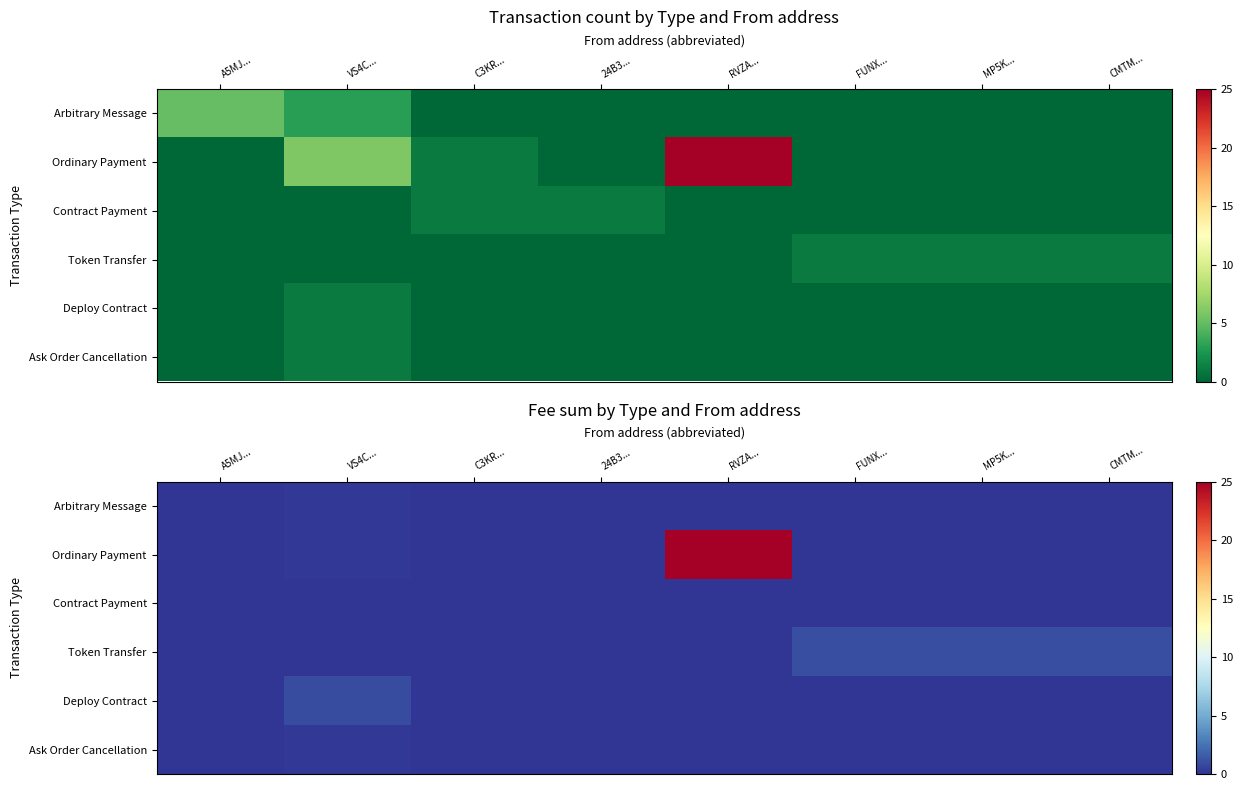

Is the value of Token Transfer at FUNX... greater than the value of Deploy Contract at CMTM...?

Yes